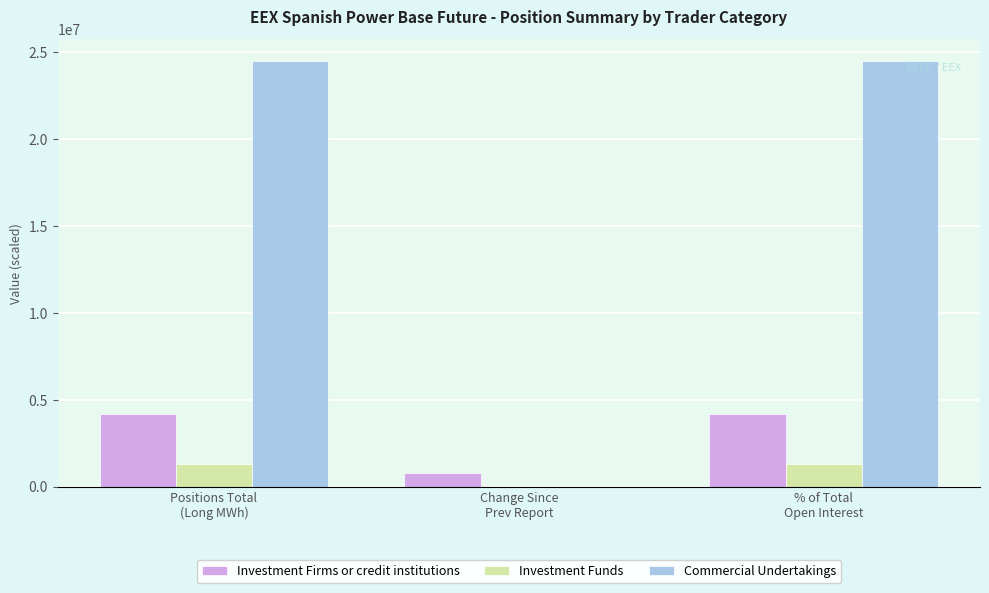

What are all the series names shown in the legend?

Investment Firms or credit institutions, Investment Funds, Commercial Undertakings